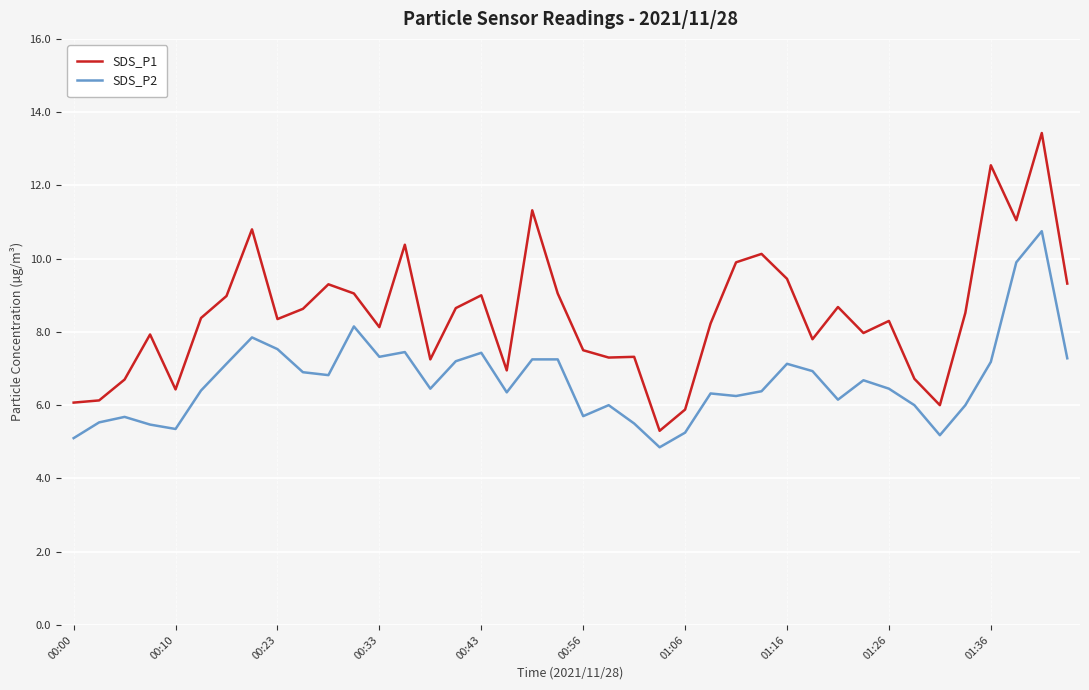

What is the lowest value of the SDS_P1 series?

5.3